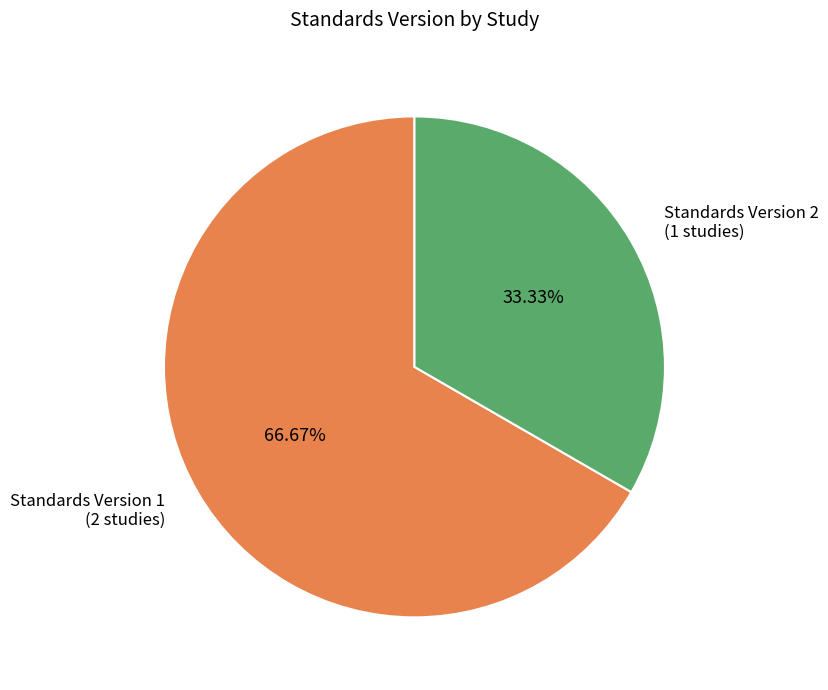

To the nearest percent, what is the difference between the largest and smallest slice percentages?

33%